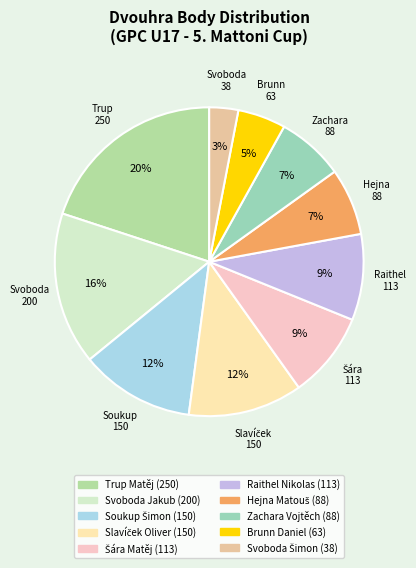

What percentage is NOT represented by Slavíček Oliver?

88.0%